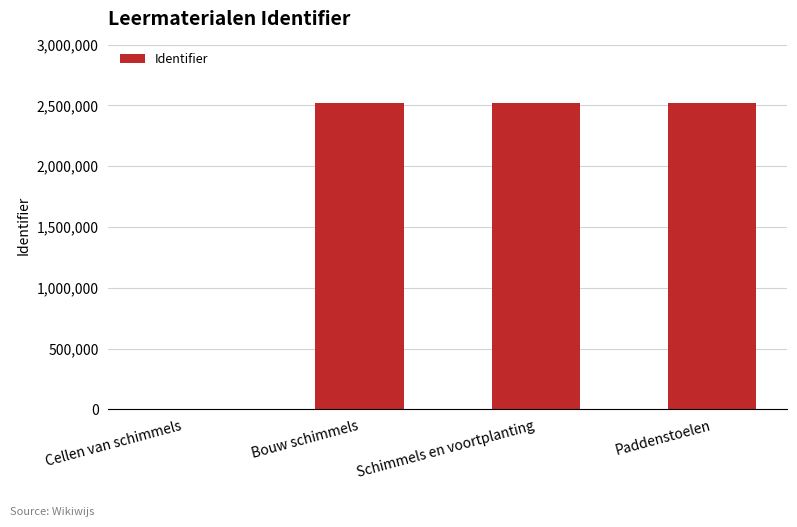

Which has a higher value, Bouw schimmels or Cellen van schimmels?

Bouw schimmels